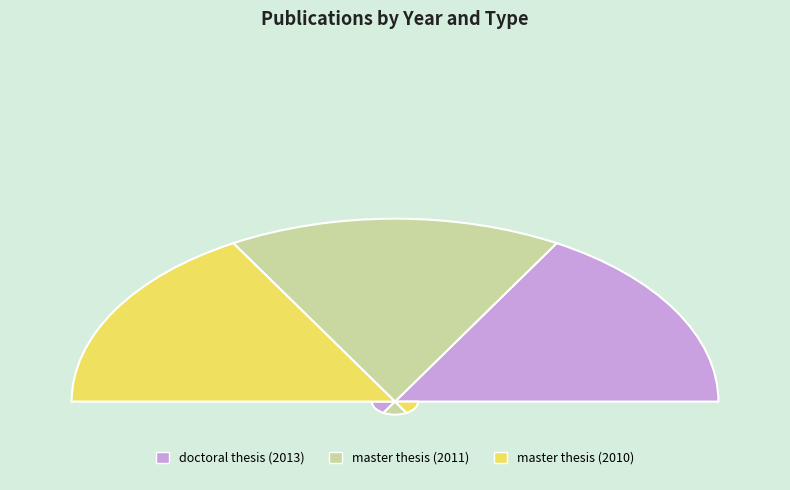

Is it true that master thesis (2010) is 19% of the pie?

False